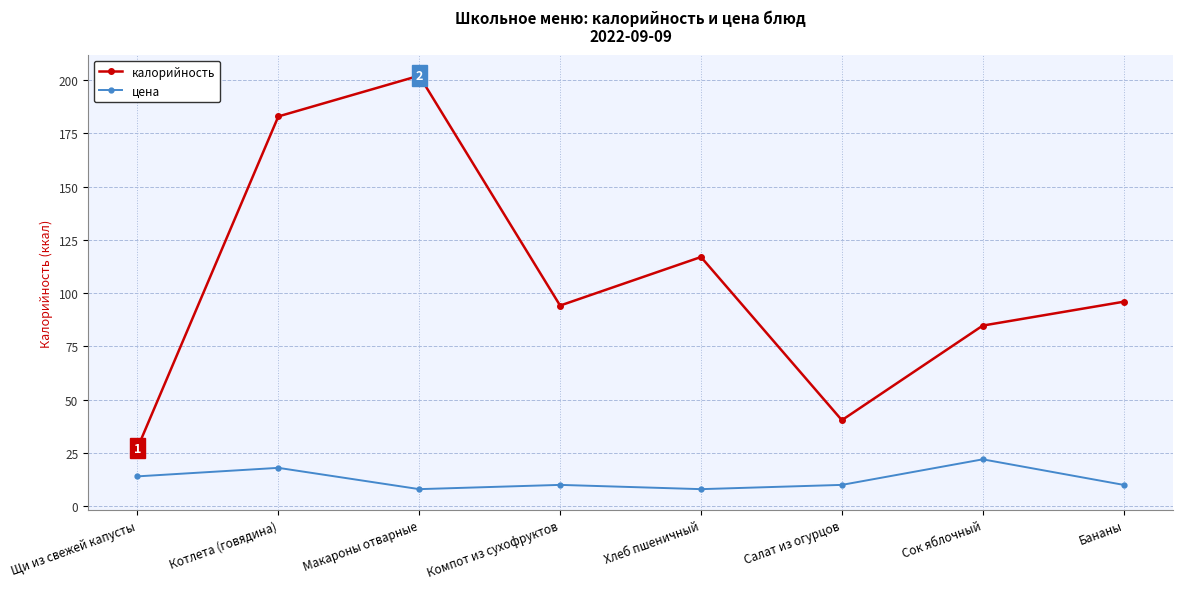

How many lines are shown in the chart?

2